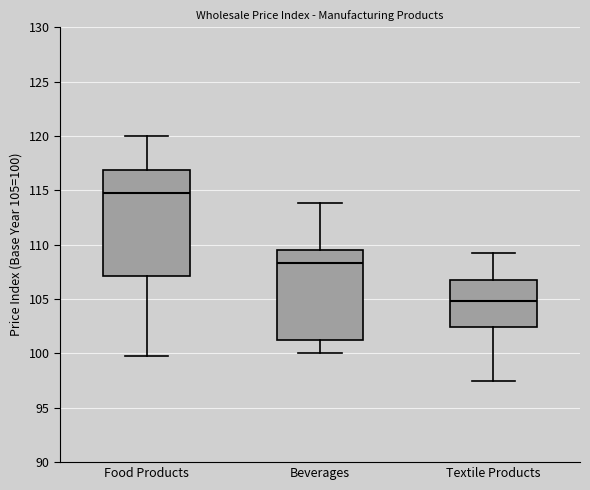

Which box's median line is the lowest?

Textile Products